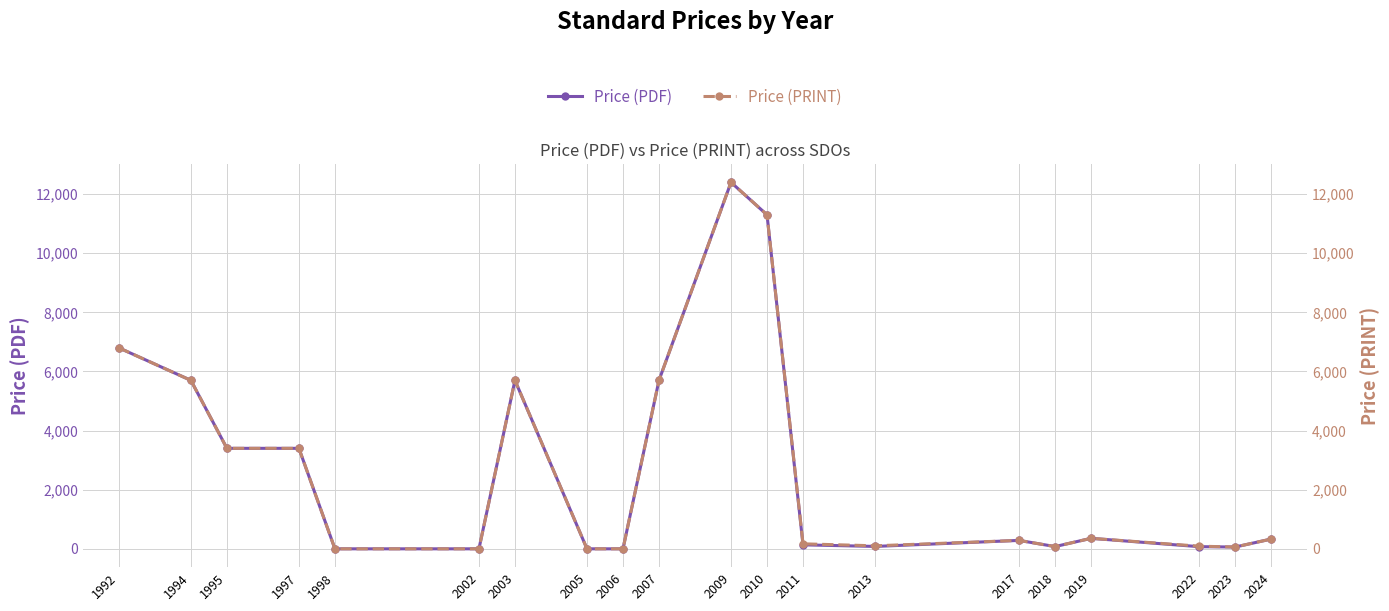

Which series has the largest range (max minus min)?

Price (PDF)